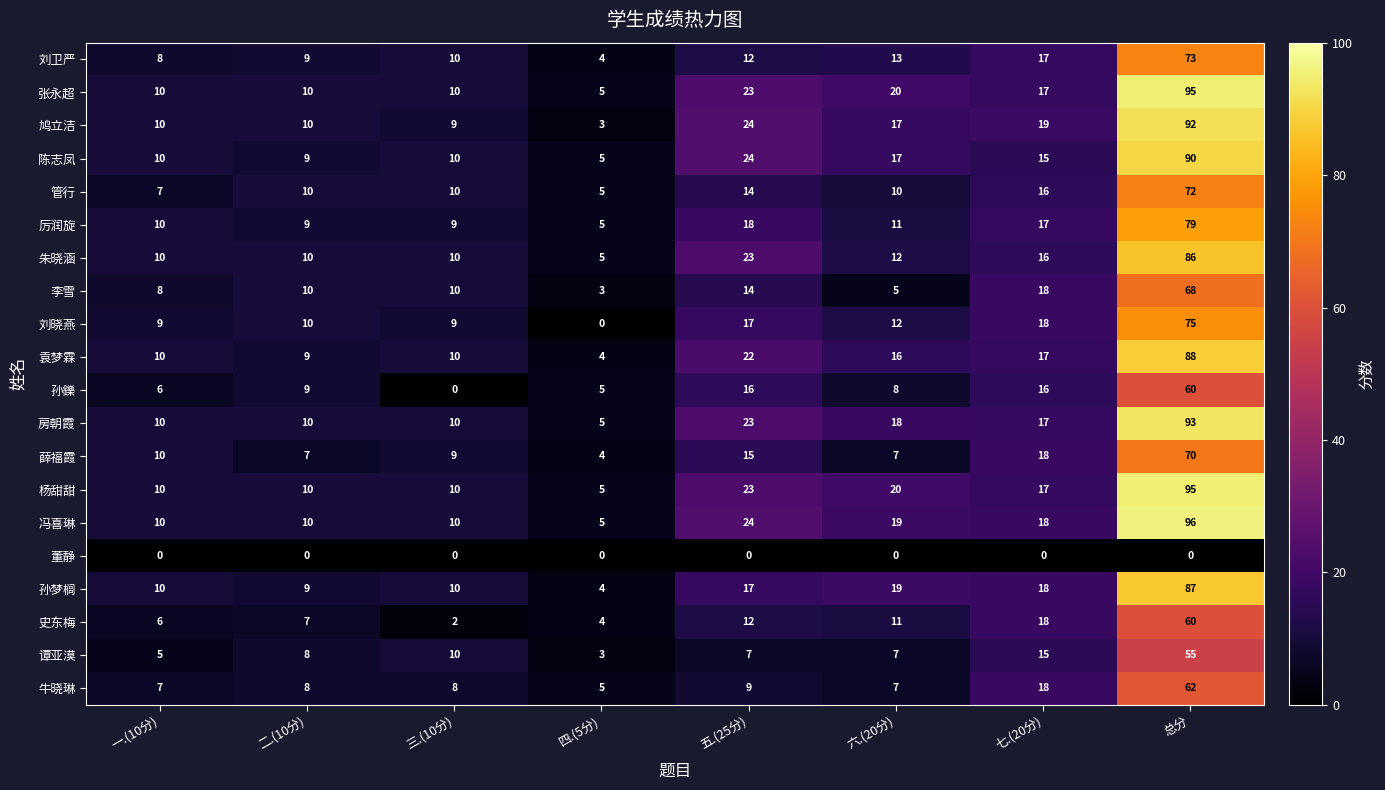

What is the maximum value shown in the chart?

96